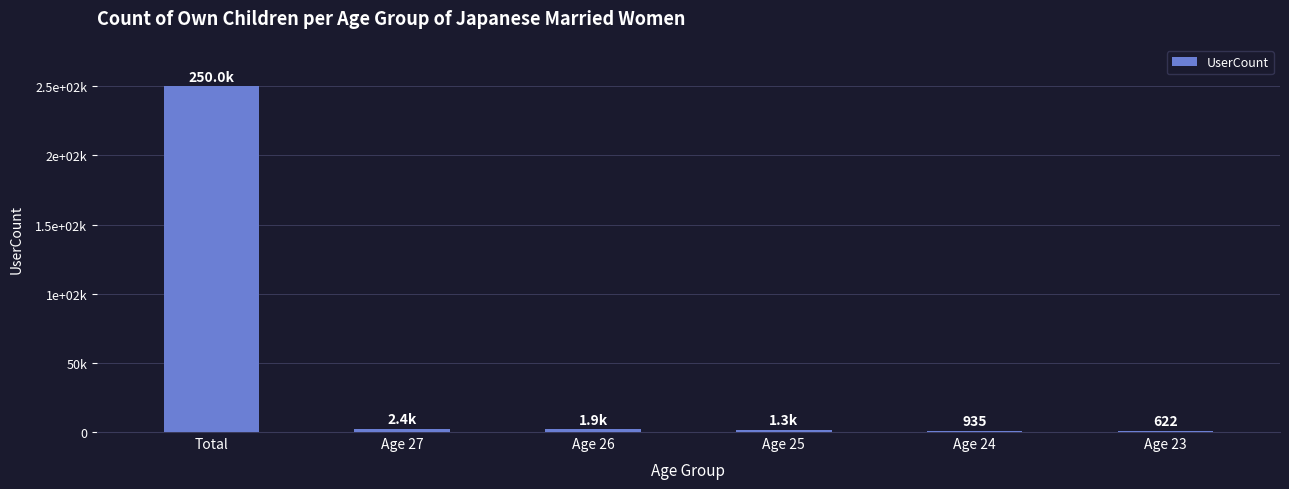

The value at Age 27 is 2368. True or false?

True